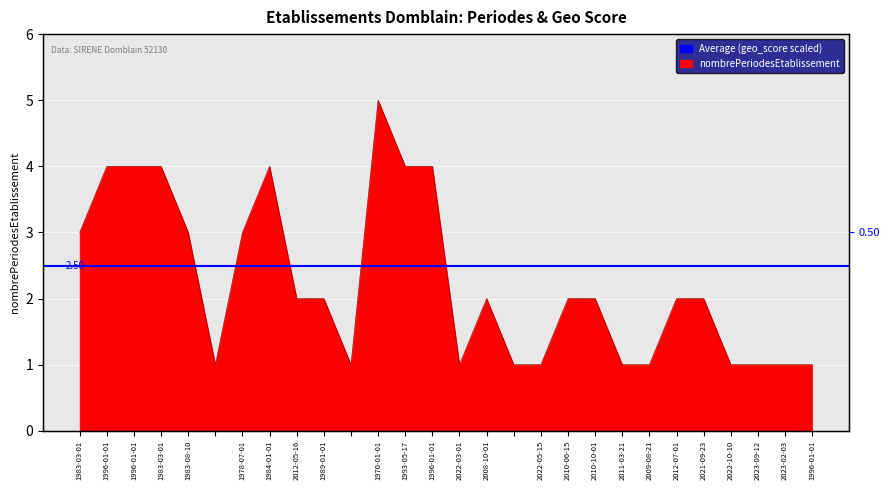

Reading right to left, transcribe all the data shown in this chart.

1996-01-01=1	2023-02-03=1	2023-09-12=1	2022-10-10=1	2021-09-23=2	2012-07-01=2	2009-08-21=1	2011-03-21=1	2010-10-01=2	2010-06-15=2	2022-05-15=1	=1	2008-10-01=2	2022-03-01=1	1996-01-01=4	1993-05-17=4	1970-01-01=5	=1	1989-01-01=2	2012-05-16=2	1984-01-01=4	1978-07-01=3	=1	1983-08-10=3	1983-03-01=4	1996-01-01=4	1996-01-01=4	1983-03-01=3